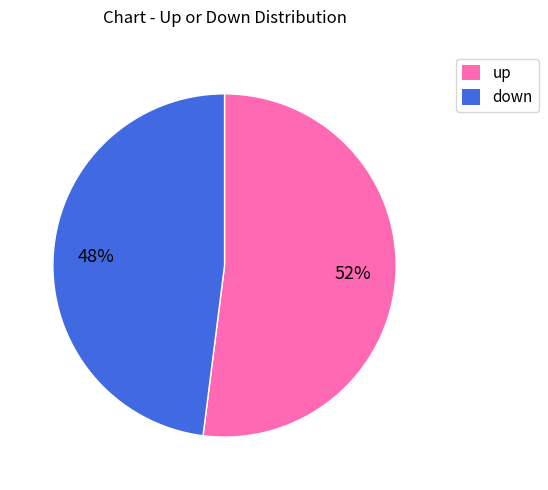

Is it true that up is 62% of the pie?

False